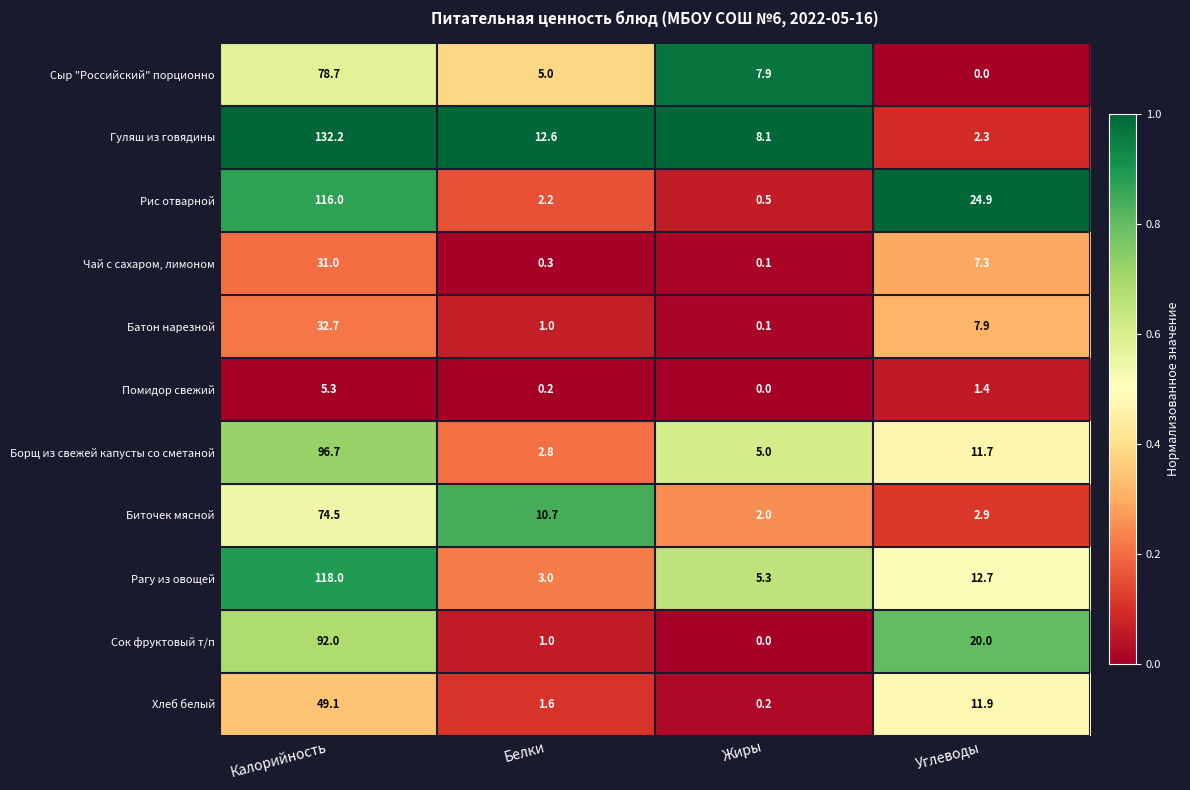

Rank the series by their maximum value, from highest to lowest.

Гуляш из говядины, Рагу из овощей, Рис отварной, Борщ из свежей капусты со сметаной, Сок фруктовый т/п, Сыр "Российский" порционно, Биточек мясной, Хлеб белый, Батон нарезной, Чай с сахаром, лимоном, Помидор свежий